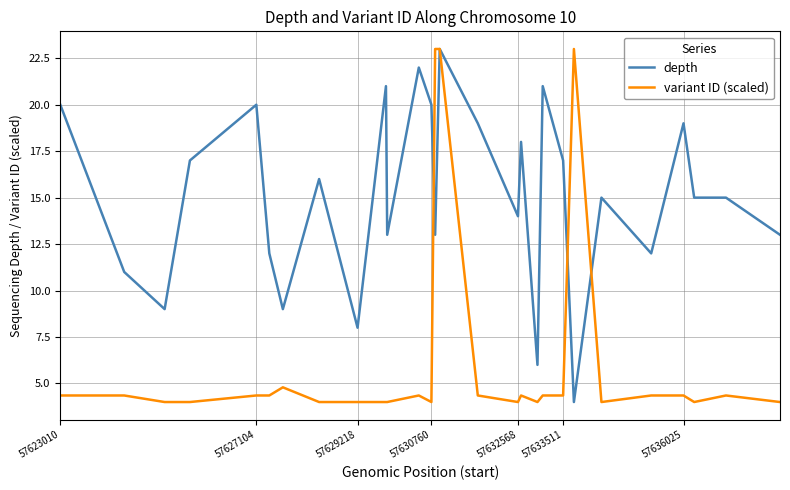

Rank the series by their average value, from highest to lowest.

depth, variant ID (scaled)